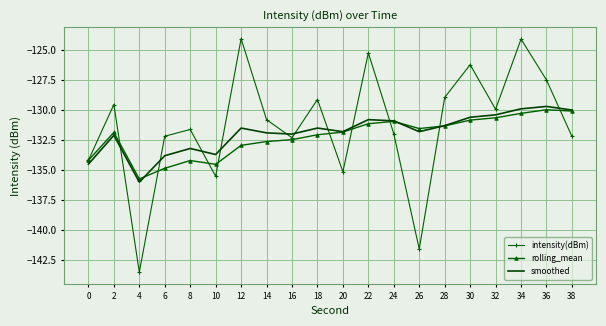

Which series has the widest spread of values?

intensity(dBm)